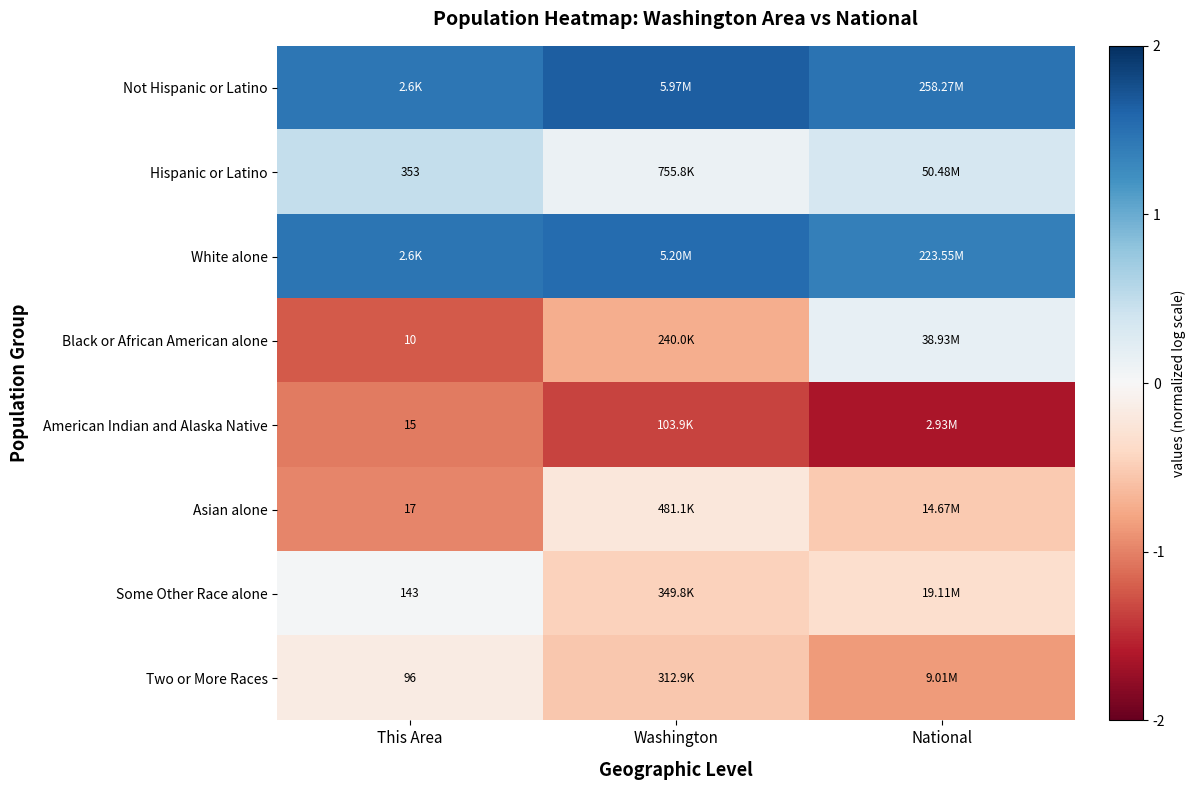

True or false: Some Other Race alone has a value of -0.8 at Washington.

False